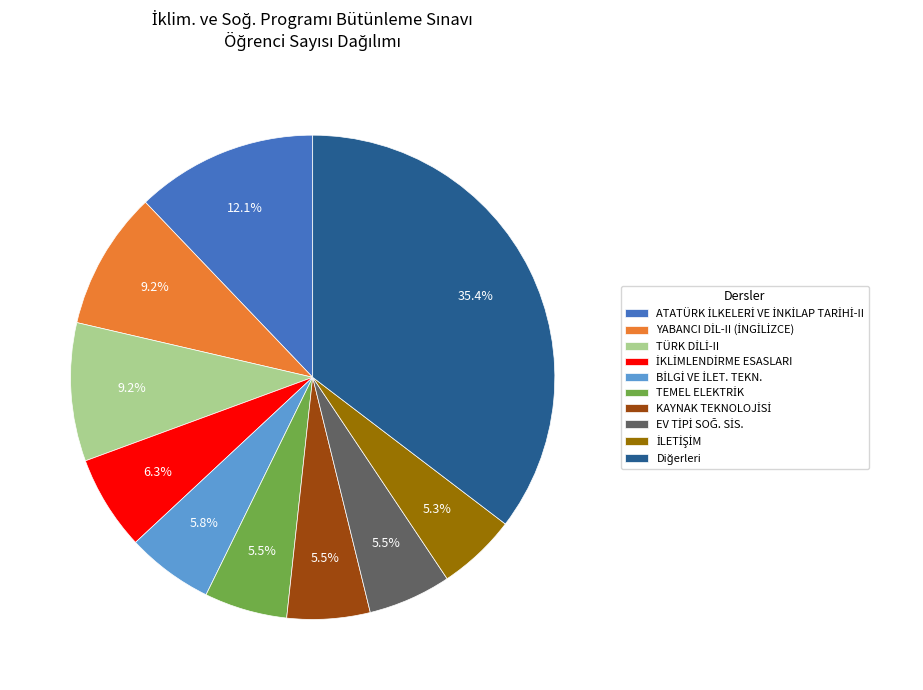

Does any single category account for the majority?

No